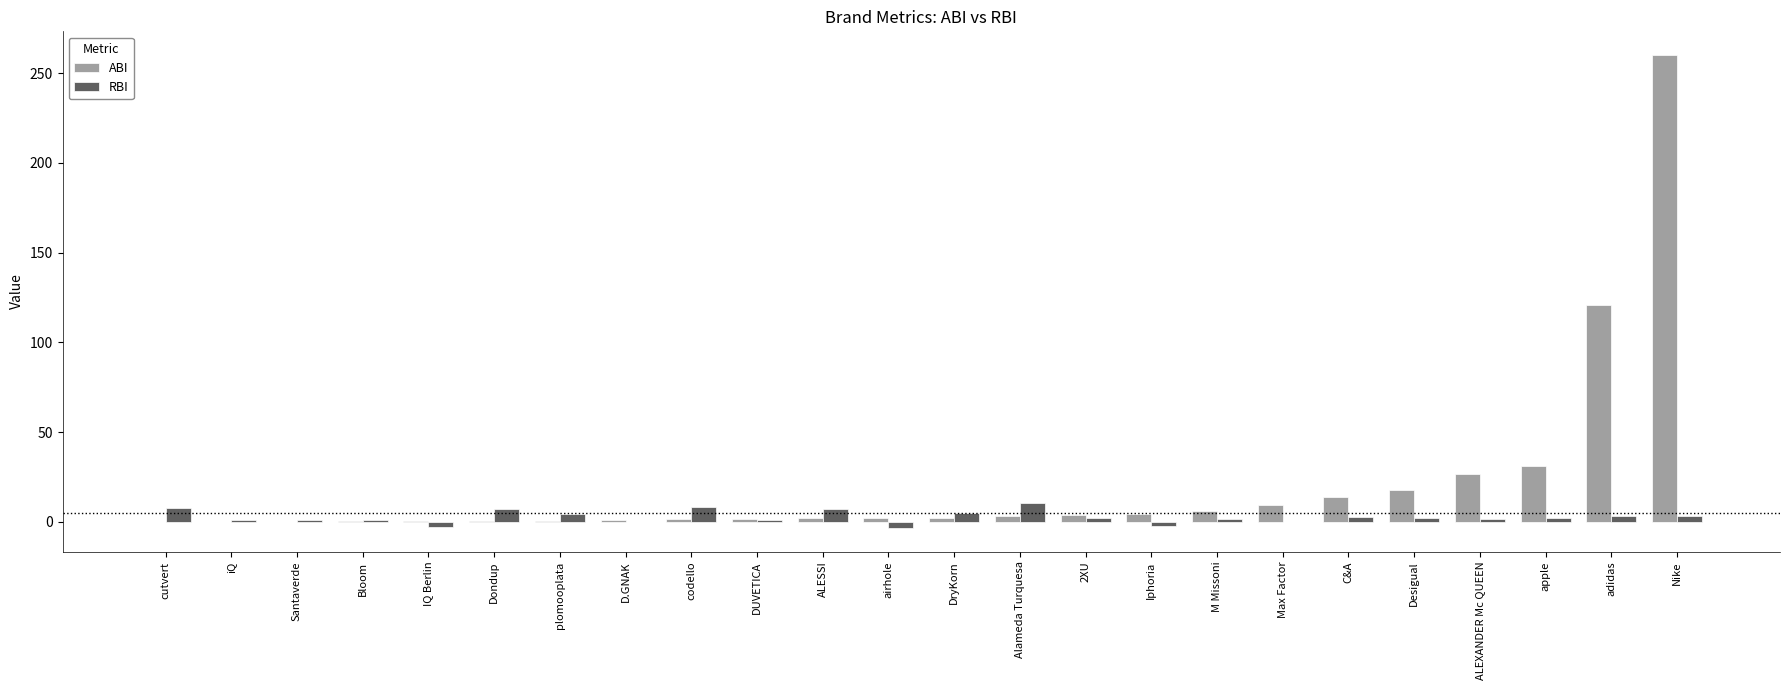

True or false: ABI has a value of 30.9 at apple.

True